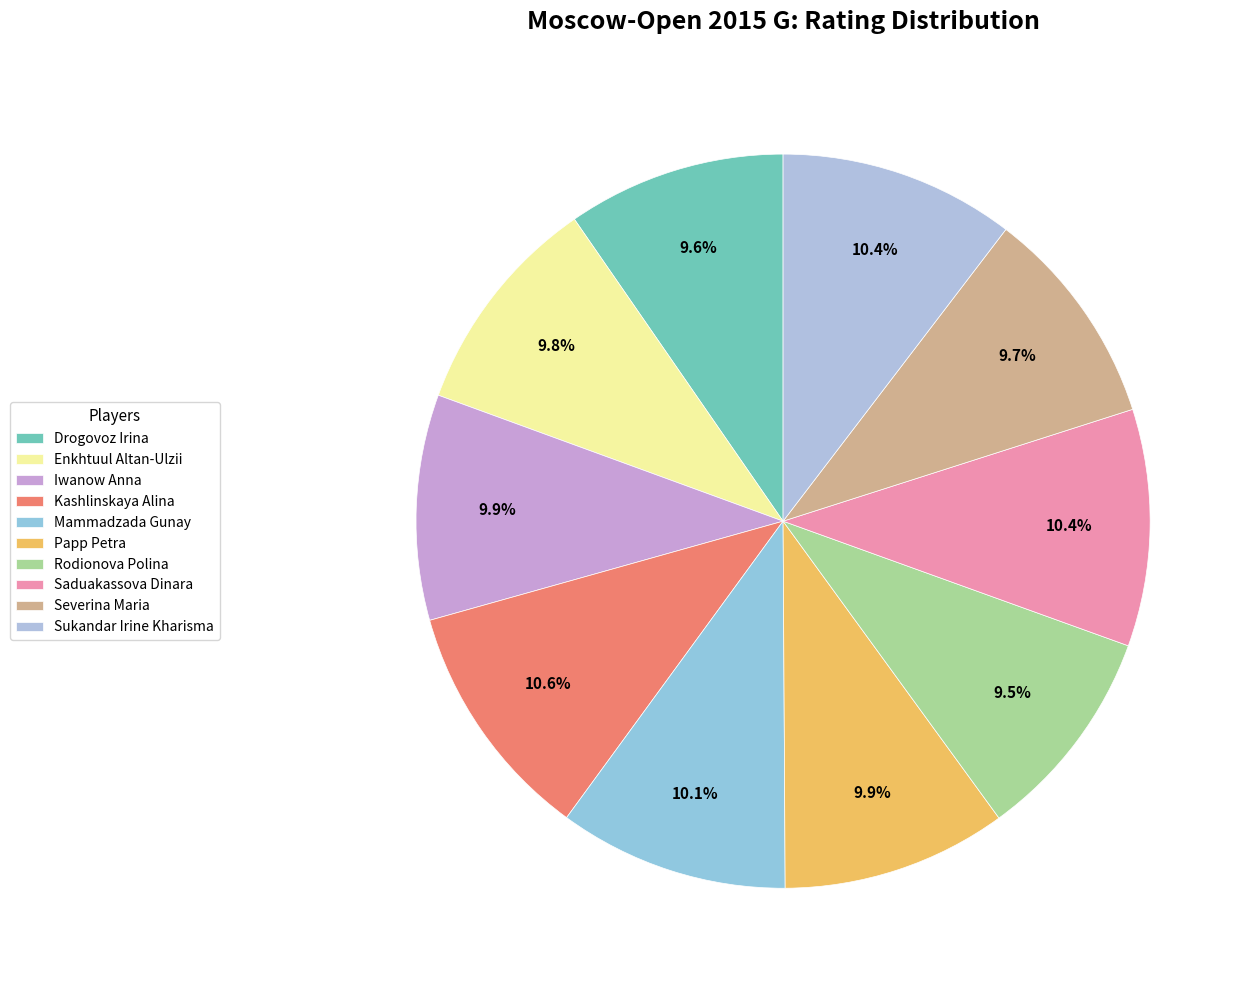

Which slice is the smallest?

Rodionova Polina